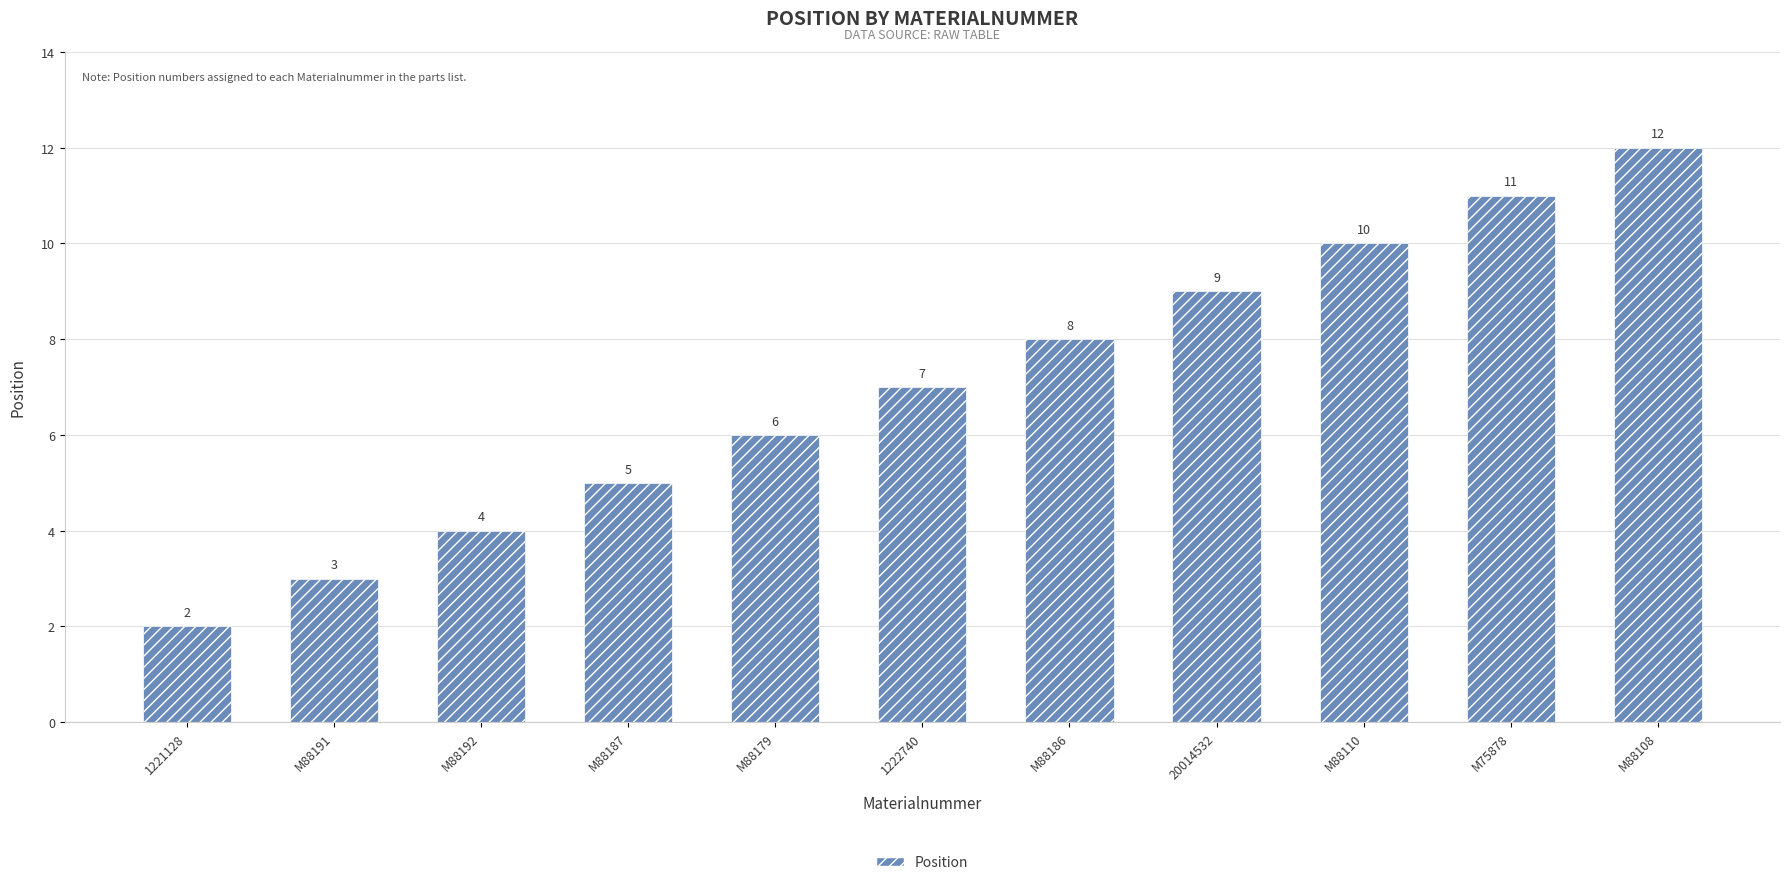

What value does the data have at M88192?

4